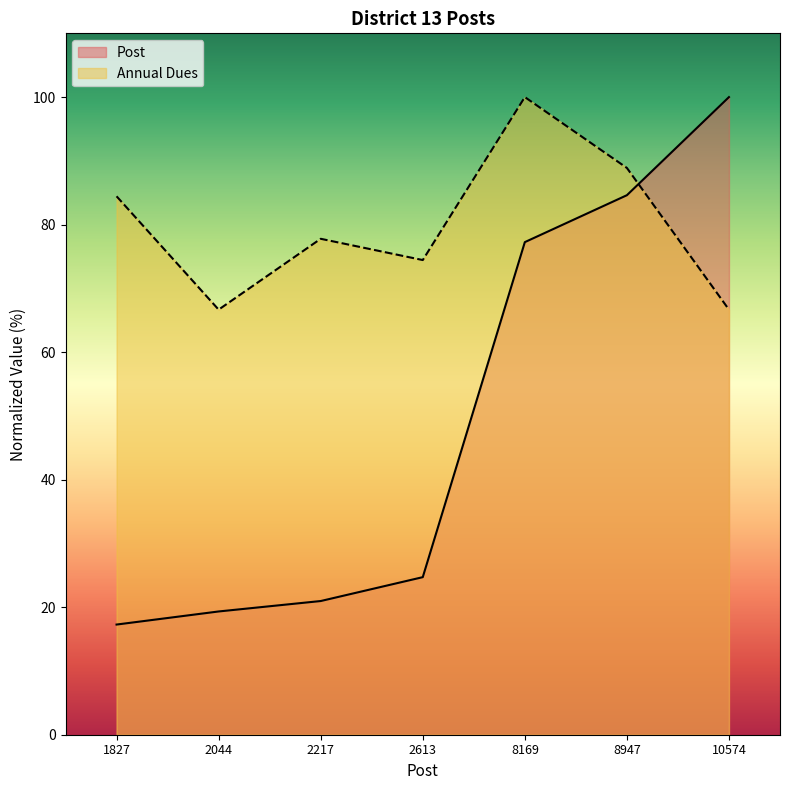

True or false: Annual Dues has a value of 111.5 at 2217.

False